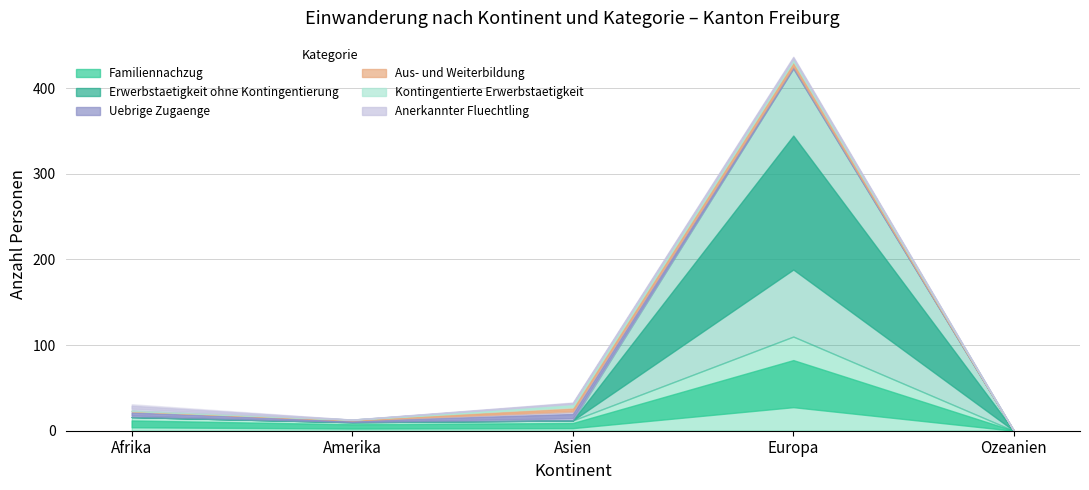

Rank the series by their maximum value, from highest to lowest.

Erwerbstaetigkeit ohne Kontingentierung, Familiennachzug, Uebrige Zugaenge, Anerkannter Fluechtling, Aus- und Weiterbildung, Kontingentierte Erwerbstaetigkeit